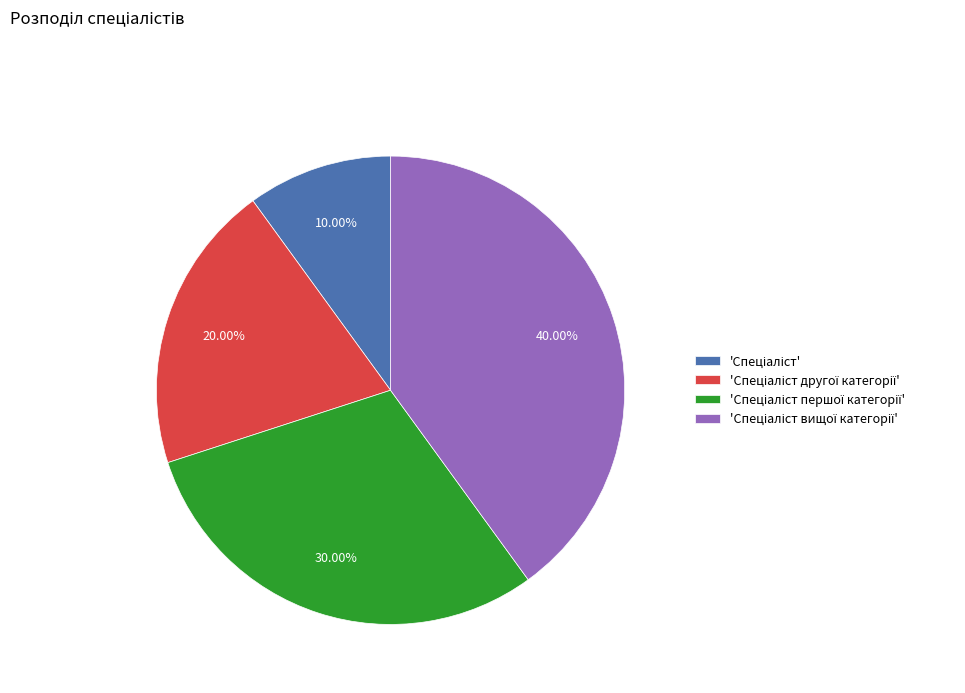

How many segments does this pie chart have?

4